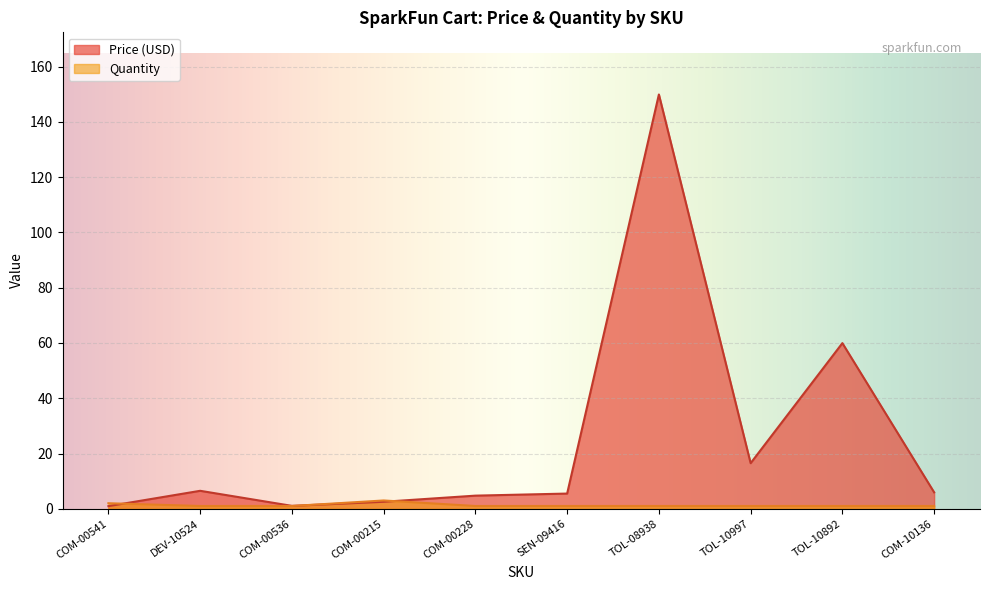

How many series are shown in this chart?

2